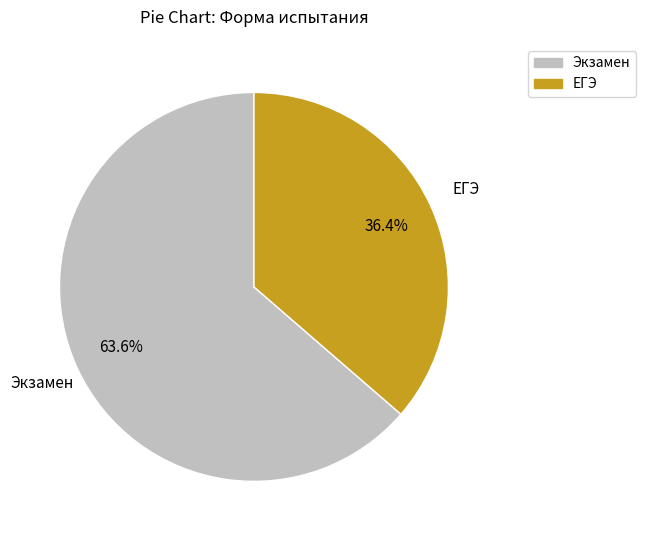

Is there any slice that represents more than half of the pie?

Yes